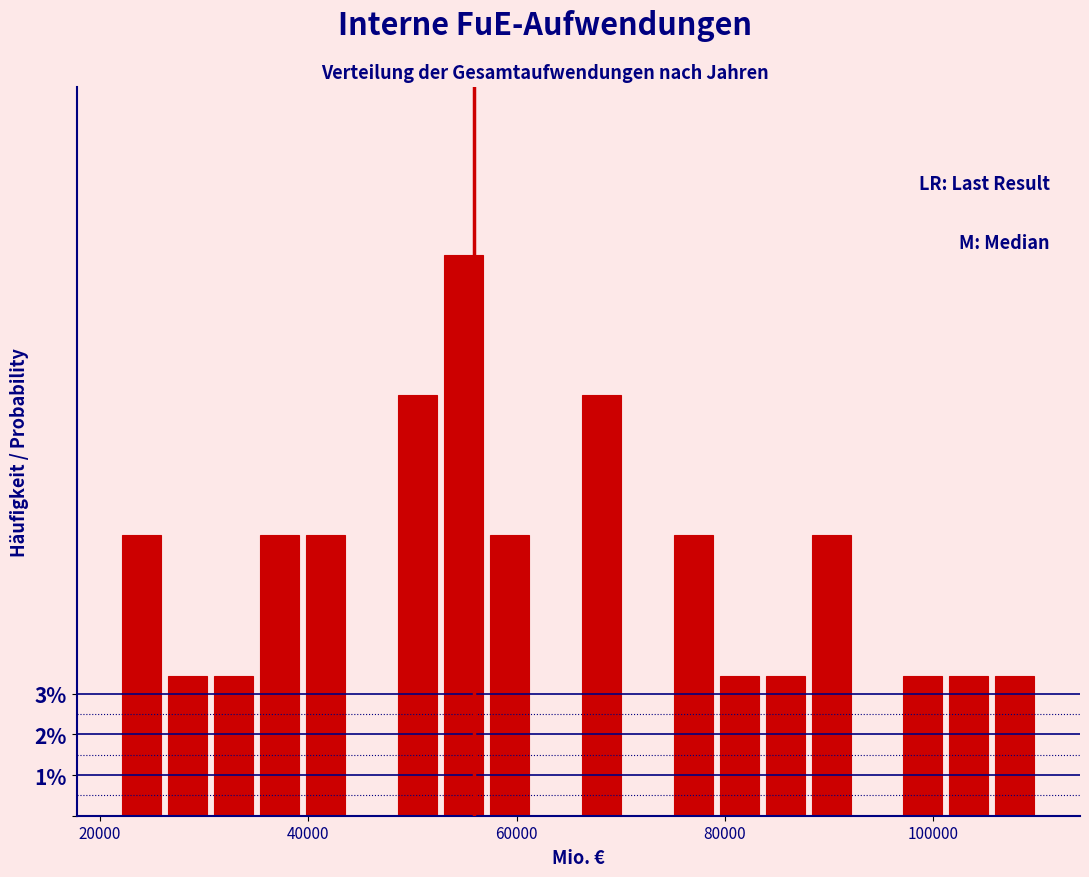

Around what value on the x-axis is the tallest bar? Give the approximate position of its centre, as read against the axis.

54000